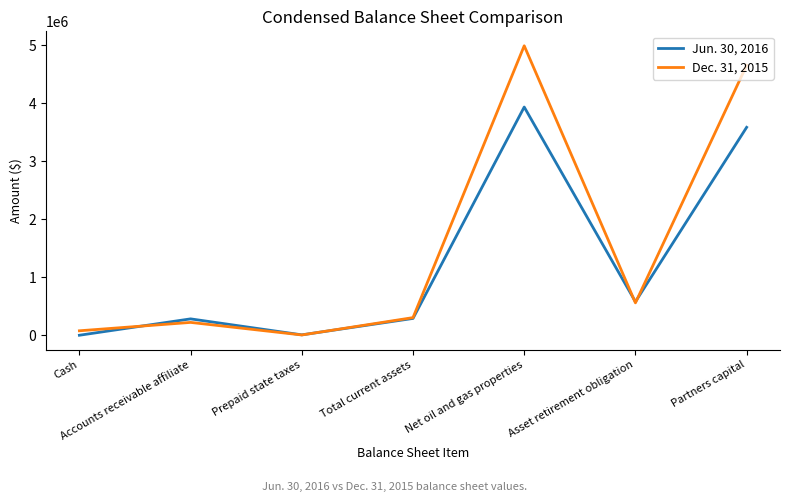

Which series changed the most between Accounts receivable affiliate and Partners capital?

Dec. 31, 2015